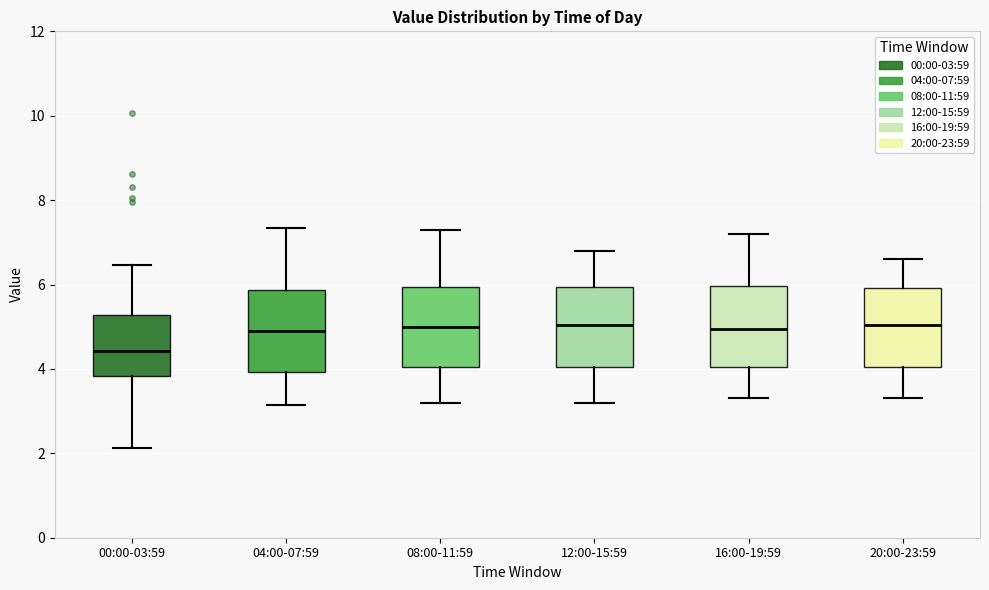

Reading left to right, read every box against the y-axis: the position of its median line, the range the box covers, and the ends of its whiskers. The values are not printed on the chart, so give them approximately, as read against the axis.

00:00-03:59: median 4.4, box 3.8 to 5.2, whiskers 2.2 to 6.4
04:00-07:59: median 5.0, box 4.0 to 5.8, whiskers 3.2 to 7.4
08:00-11:59: median 5.0, box 4.0 to 6.0, whiskers 3.2 to 7.4
12:00-15:59: median 5.0, box 4.0 to 6.0, whiskers 3.2 to 6.8
16:00-19:59: median 5.0, box 4.0 to 6.0, whiskers 3.4 to 7.2
20:00-23:59: median 5.0, box 4.0 to 6.0, whiskers 3.4 to 6.6